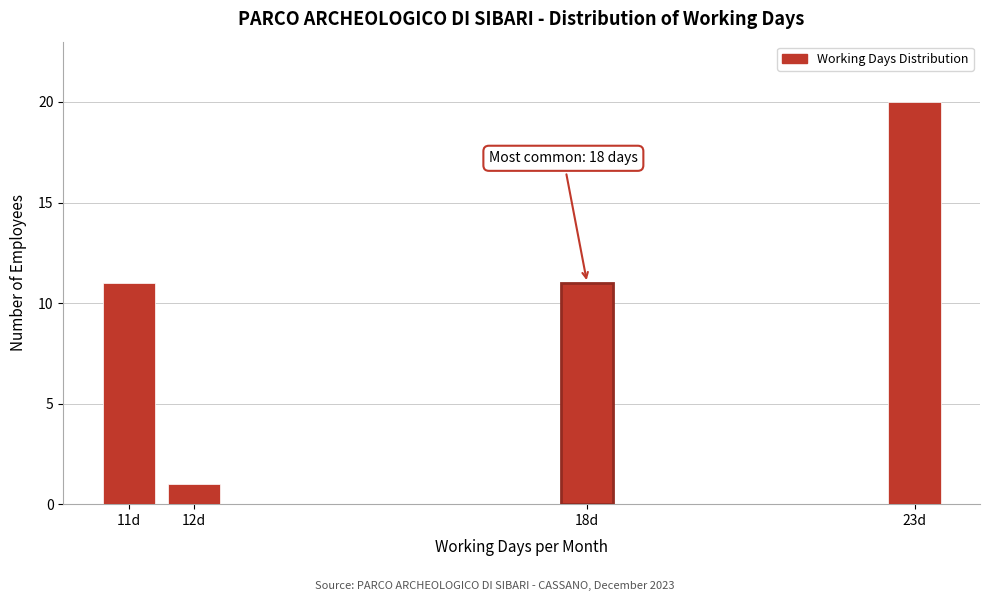

Reading left to right, what are all the values shown in this chart?

11d=11	12d=1	18d=11	23d=20